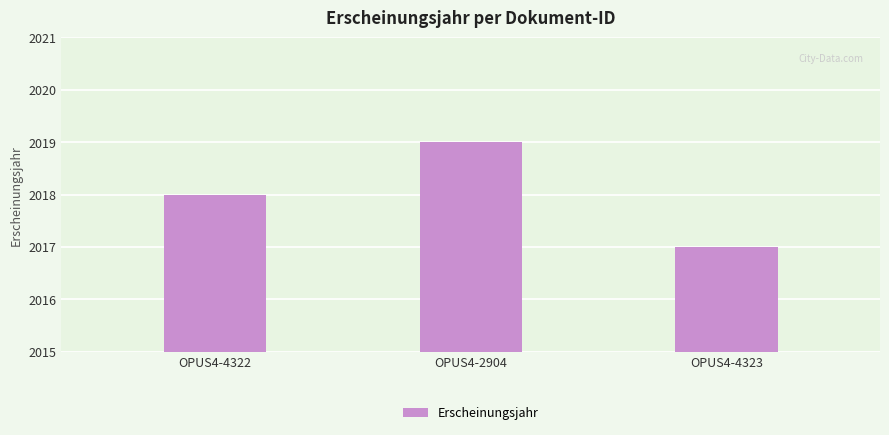

The chart shows a value of 2019 at OPUS4-2904. True or false?

True